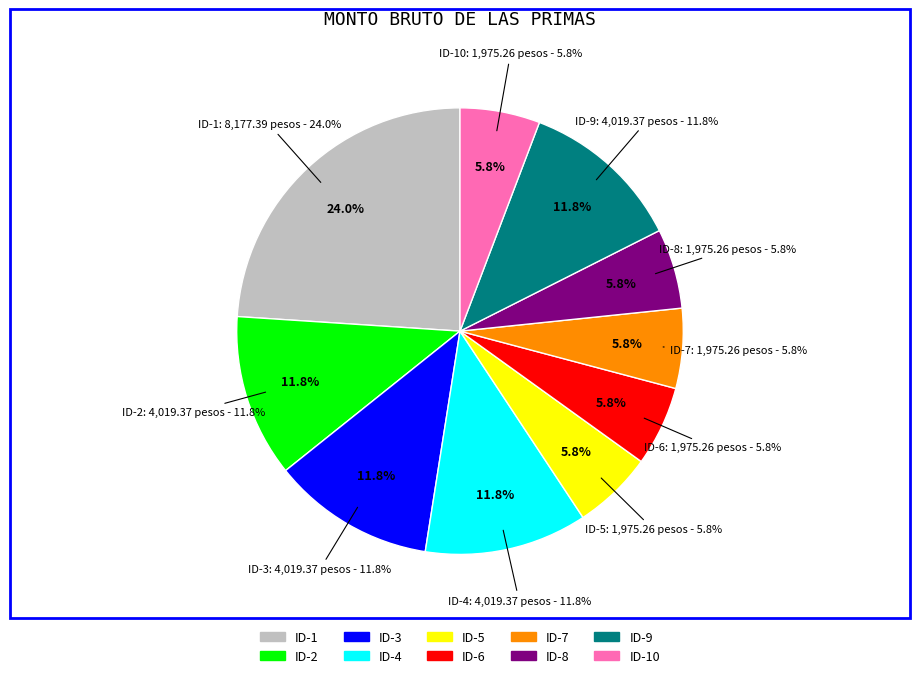

How many slices are in this pie chart?

10